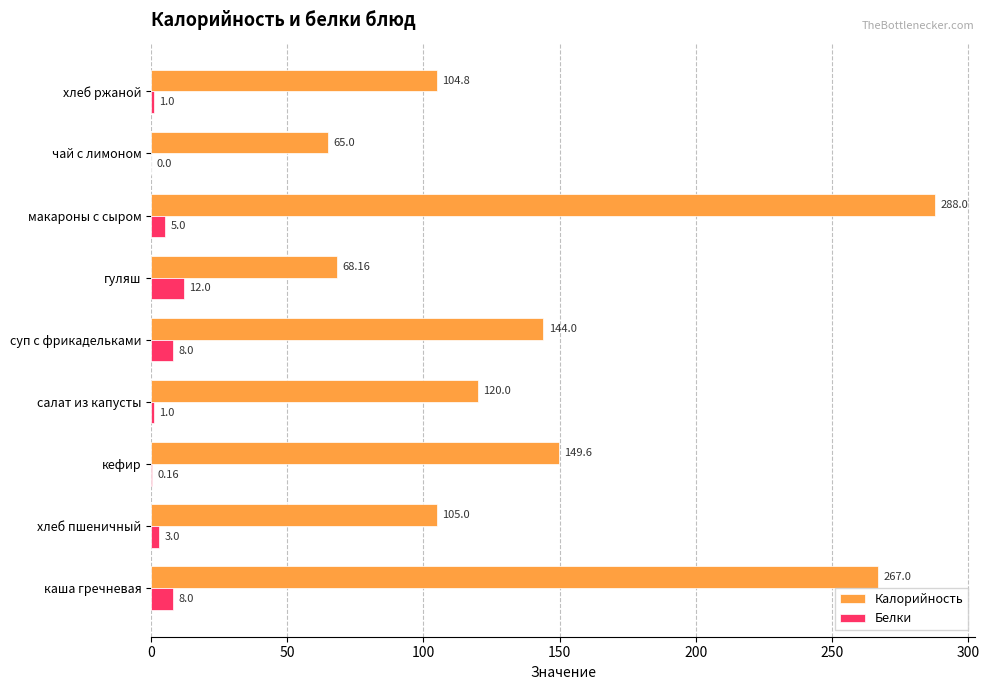

How many series are shown in this chart?

2